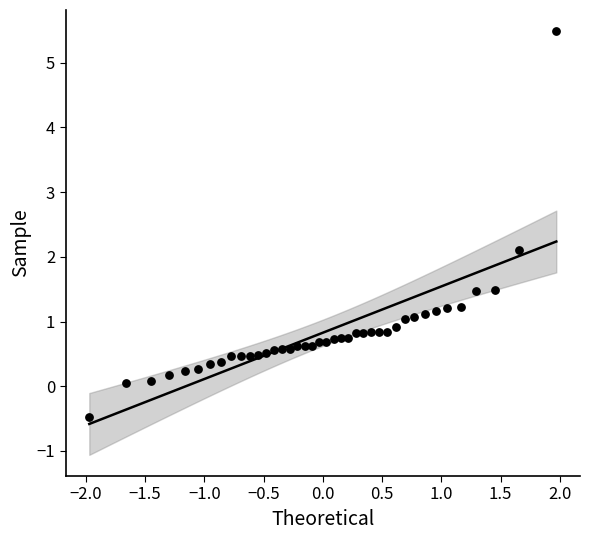

What Y value in the scatter plot is closest to 2?

2.1